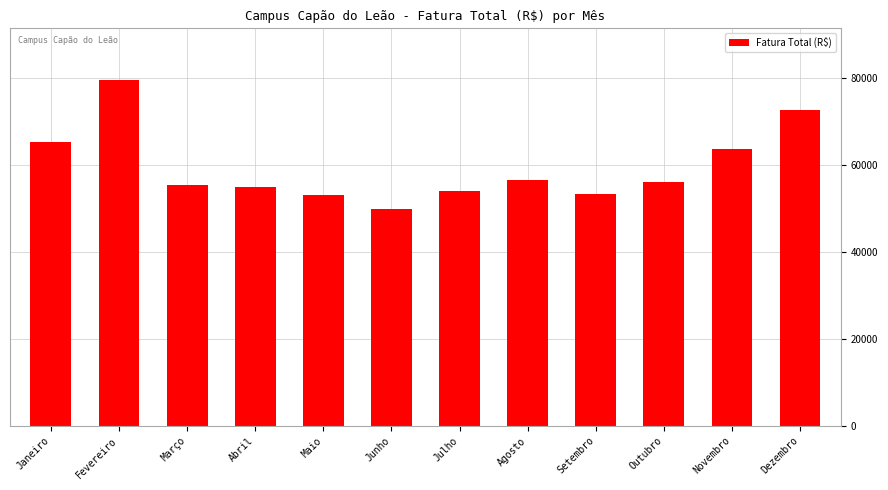

How many bars are there in total?

12